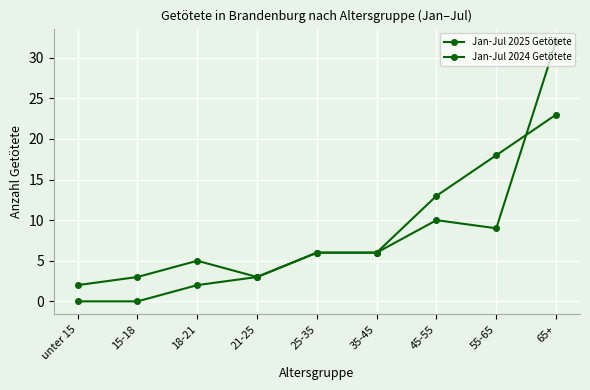

At which category is the sum across all series the highest?

65+